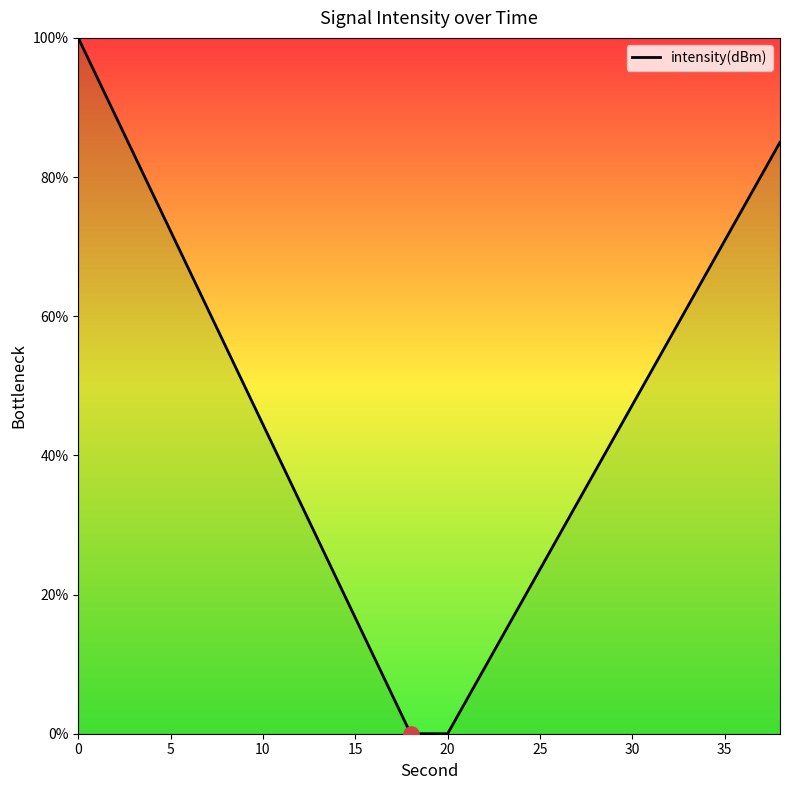

What is the difference between the maximum and minimum values?

100.0